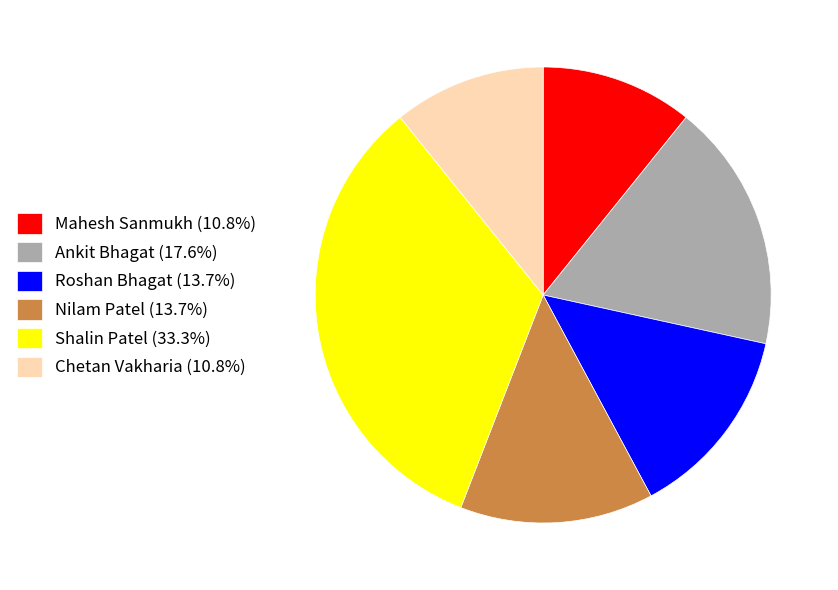

Combined, do Nilam Patel (13.7%) and Roshan Bhagat (13.7%) account for over 50%?

No